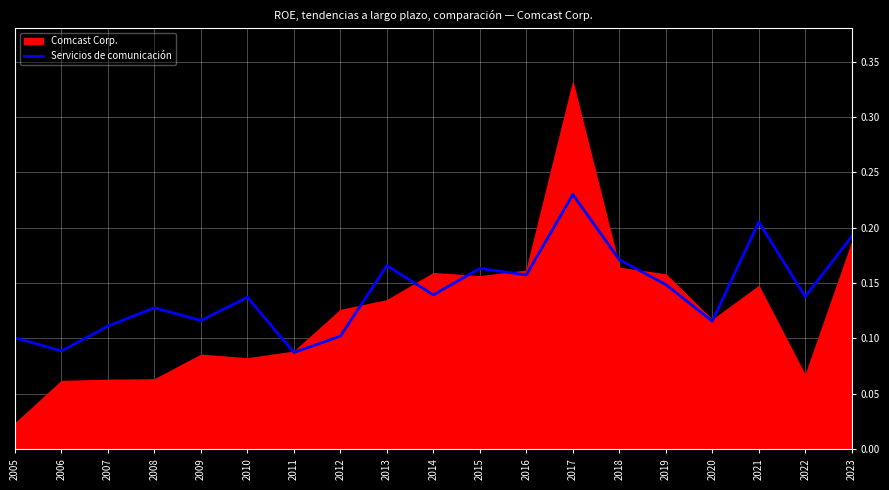

The value of Servicios de comunicación at 2020 is 0.2. True or false?

False